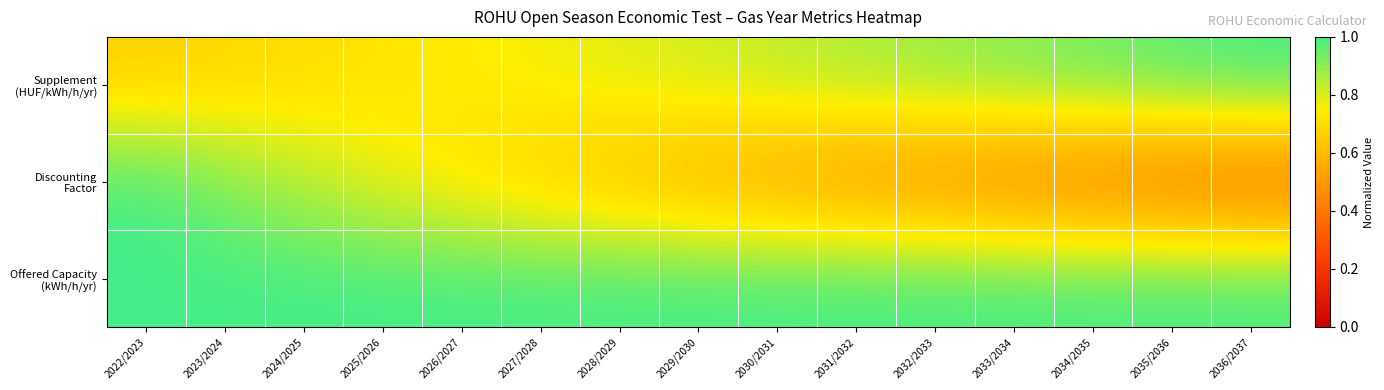

What is the minimum value shown in the chart?

0.3